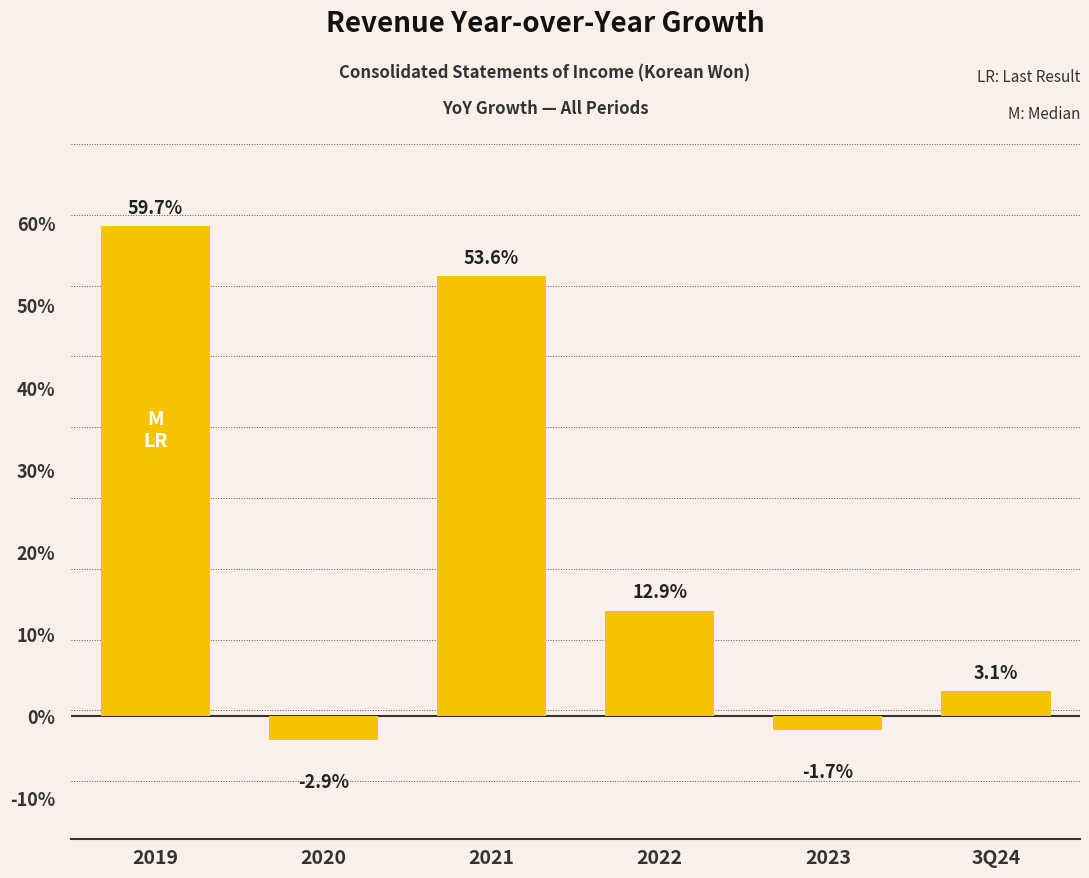

Count the number of data series in this chart.

1